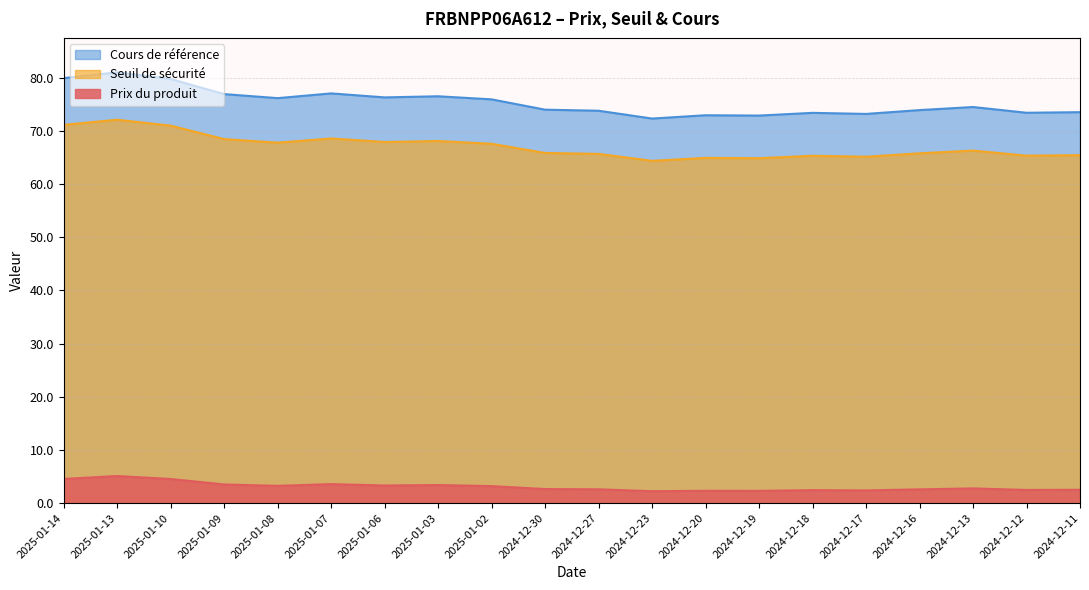

At which category is the sum across all series the highest?

2025-01-13